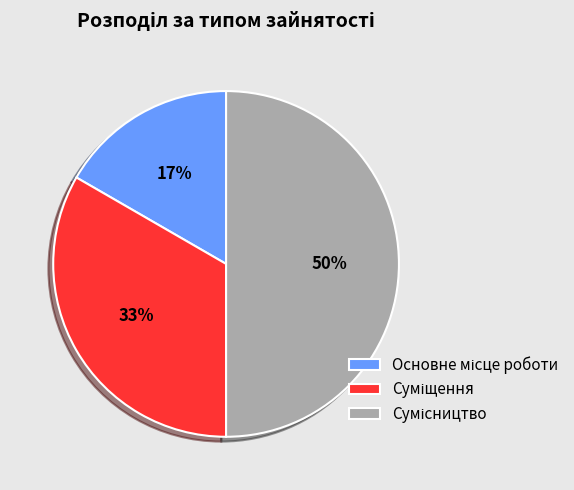

To the nearest percent, what is the average slice percentage?

33%